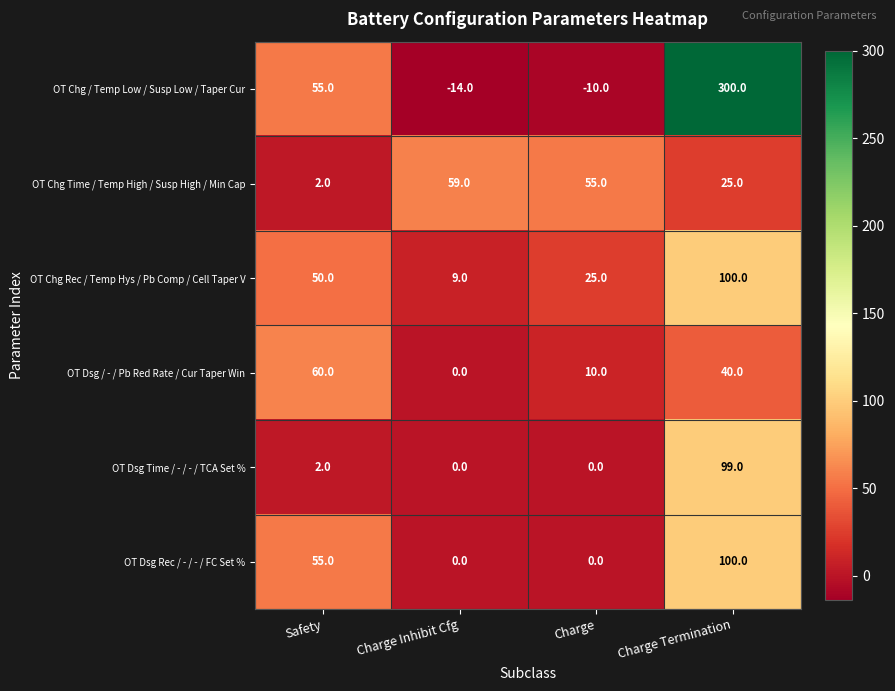

At which label does OT Chg / Temp Low / Susp Low / Taper Cur reach its peak?

Charge Termination